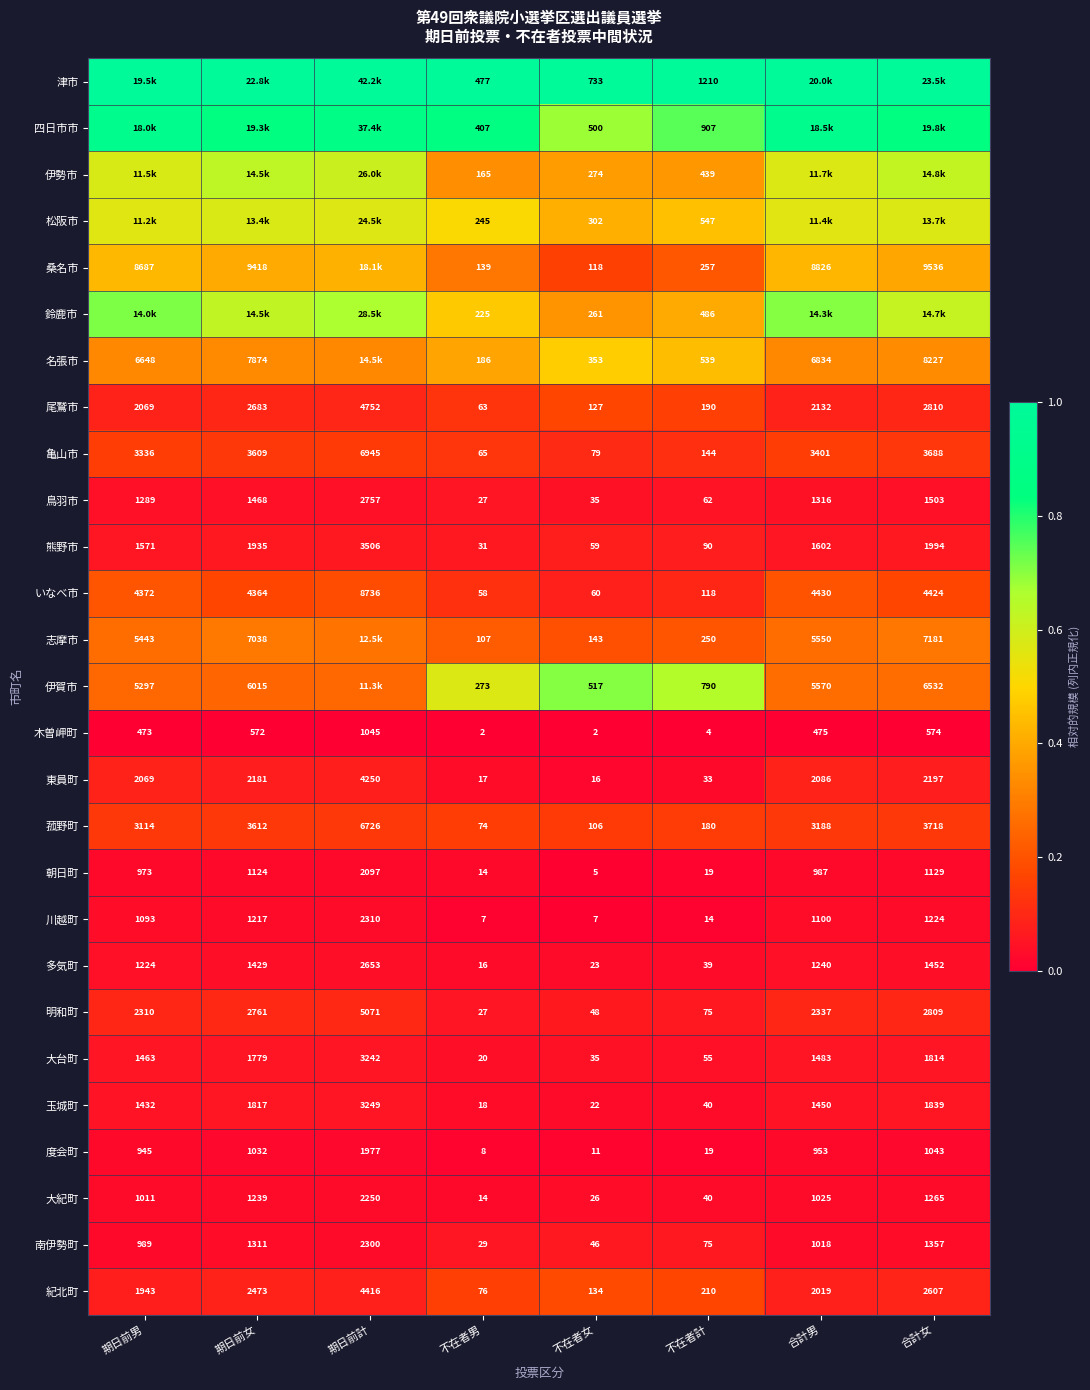

List the labels in order of 鳥羽市 value, smallest first.

不在者男, 不在者女, 不在者計, 期日前男, 合計男, 期日前女, 合計女, 期日前計